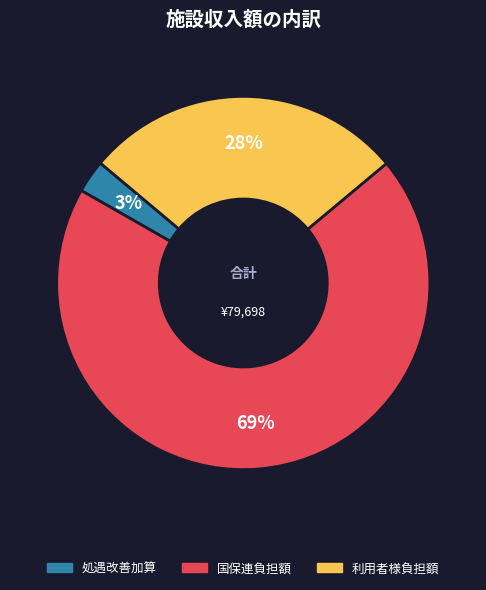

Is 国保連負担額 the majority of the pie?

Yes